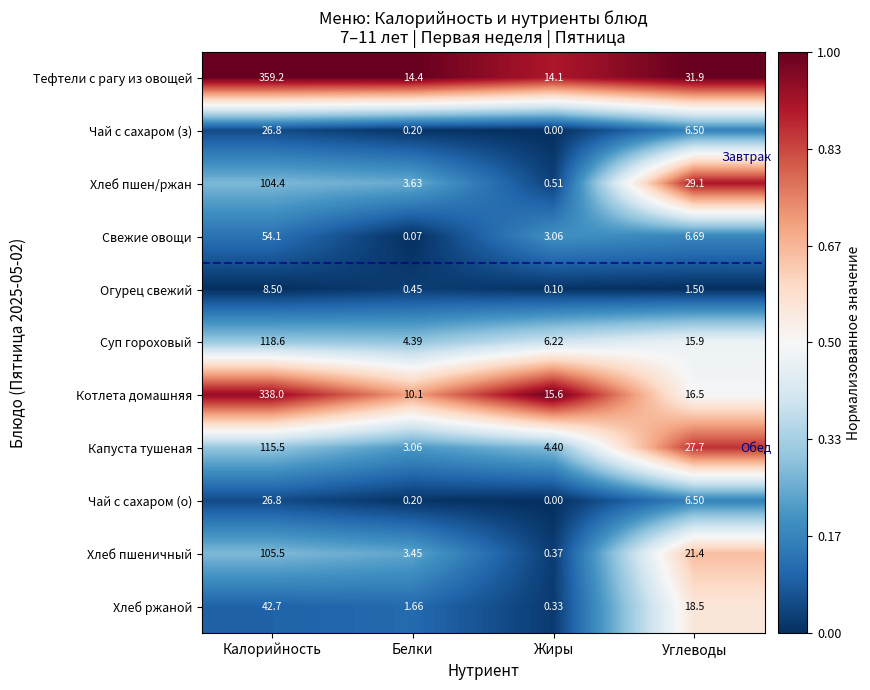

Which series has the widest spread of values?

Тефтели с рагу из овощей